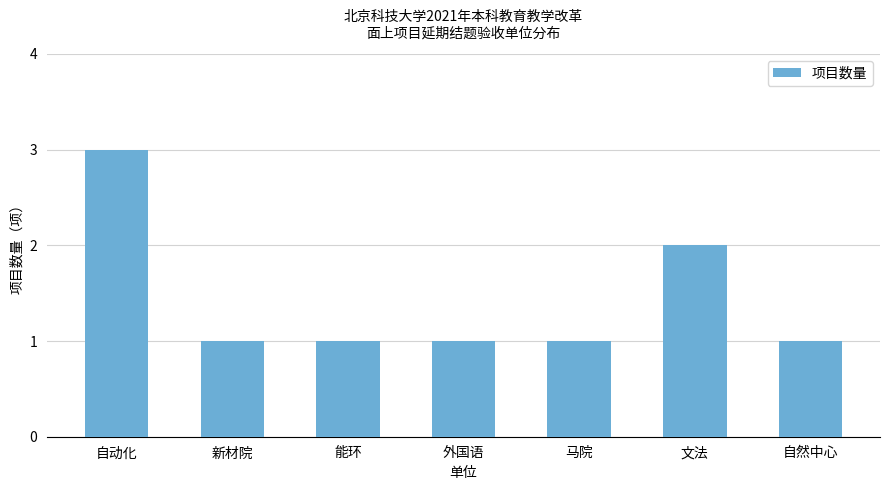

Count the number of categories in the chart.

7